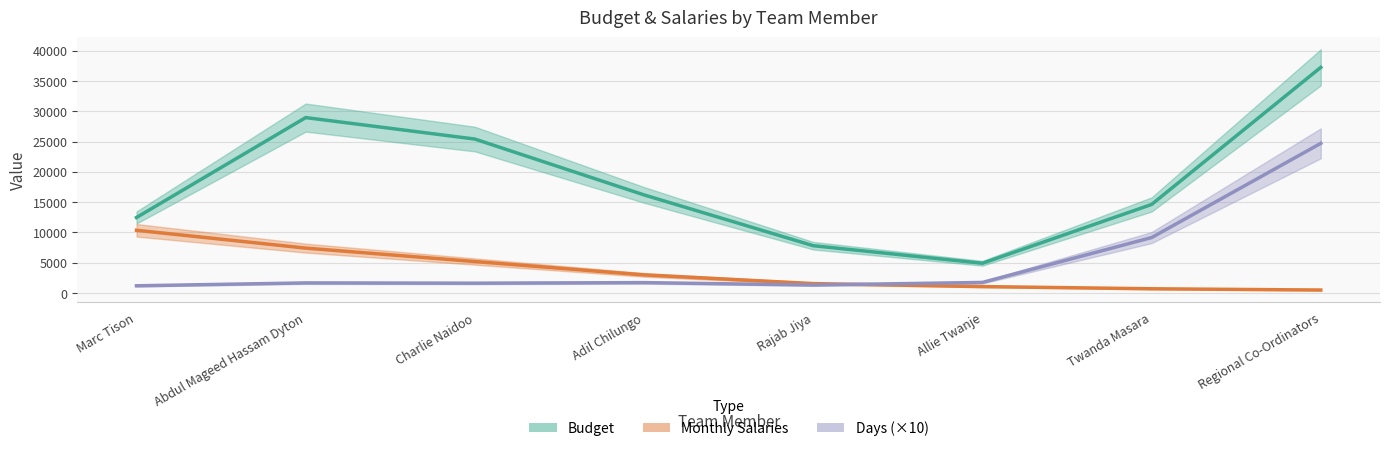

Count the number of categories in the chart.

8